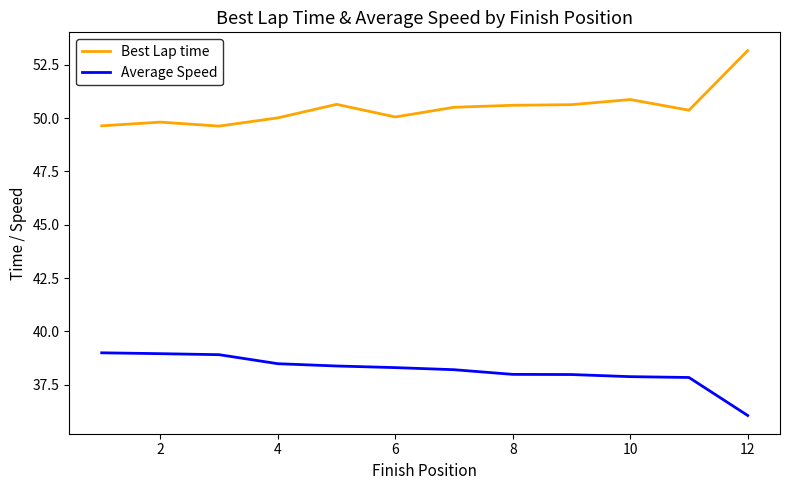

Which series has the largest total across all categories?

Best Lap time